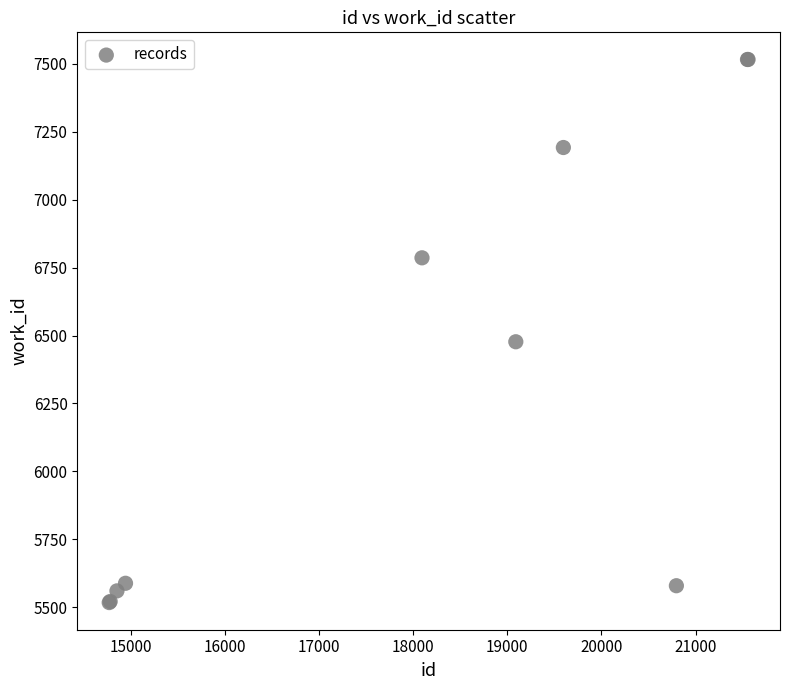

What Y value in the scatter plot is closest to 6516?

6477